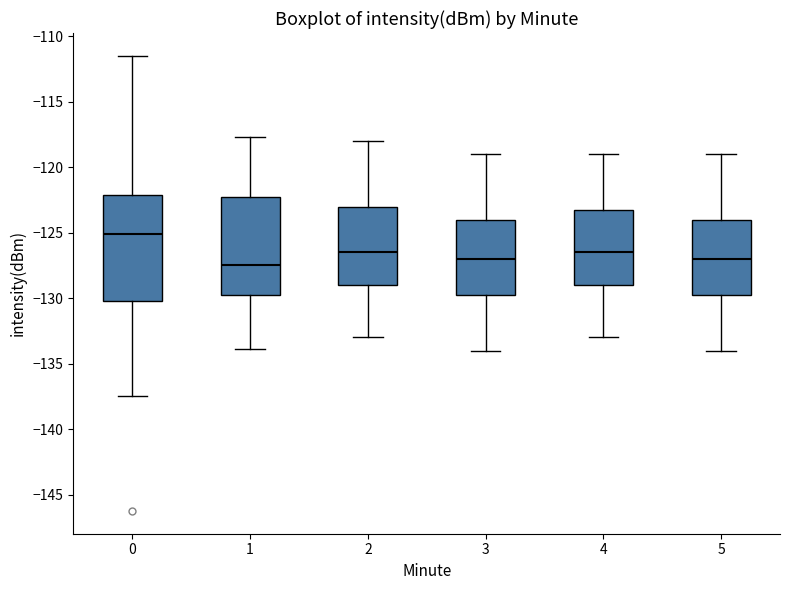

Which box has the highest median line?

0